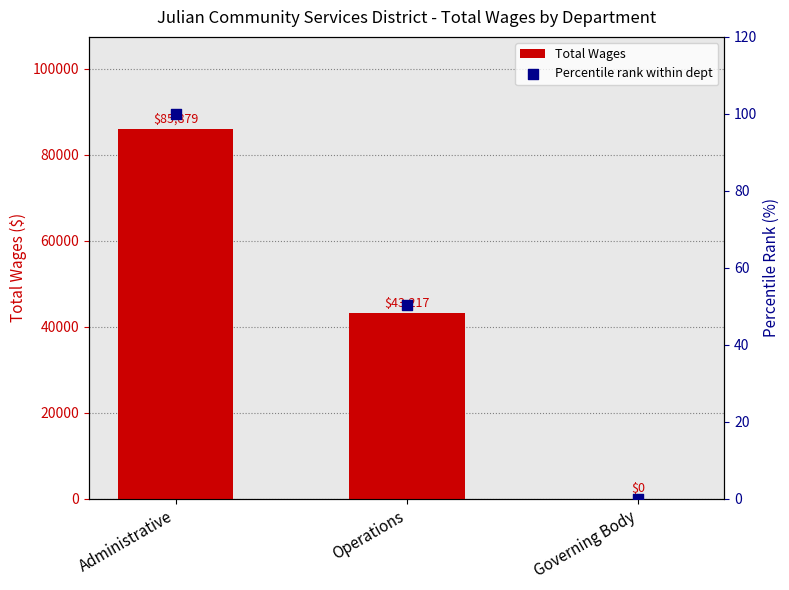

Which series has the widest spread of Y values?

Total Wages